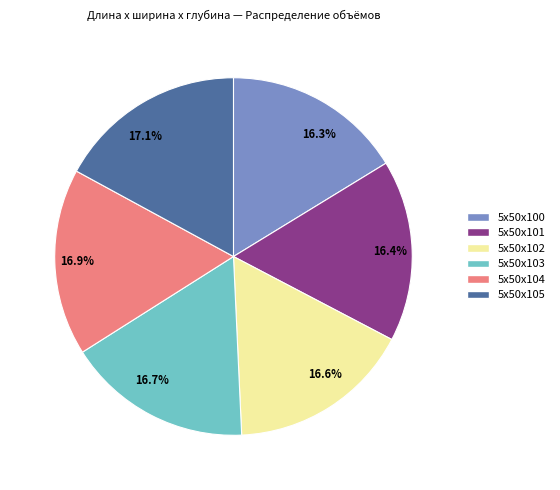

Is it true that 5x50x105 is 17% of the pie?

True